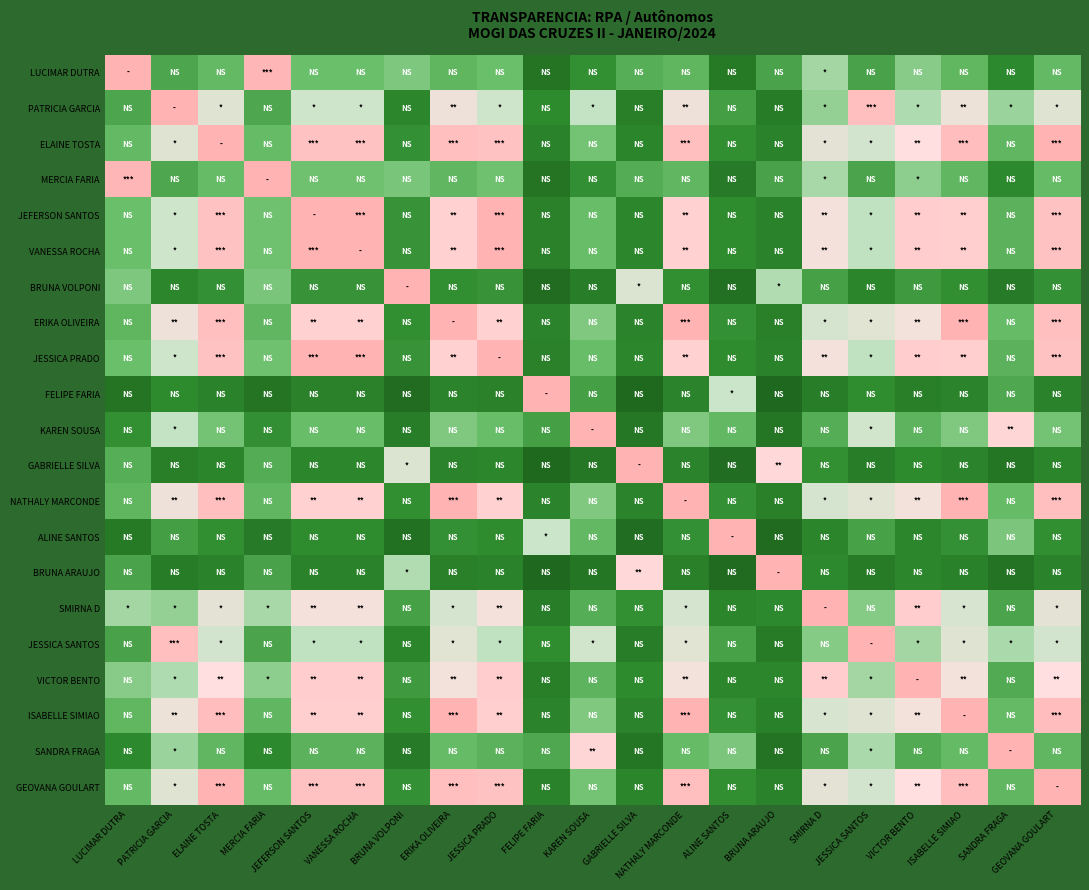

Reading left to right, transcribe all the data shown in this chart.

LUCIMAR DUTRA: LUCIMAR DUTRA=1.0	PATRICIA GARCIA=0.5	ELAINE TOSTA=0.6	MERCIA FARIA=1.0	JEFERSON SANTOS=0.7	VANESSA ROCHA=0.7	BRUNA VOLPONI=0.7	ERIKA OLIVEIRA=0.6	JESSICA PRADO=0.7	FELIPE FARIA=0.2	KAREN SOUSA=0.4	GABRIELLE SILVA=0.6	NATHALY MARCONDE=0.6	ALINE SANTOS=0.3	BRUNA ARAUJO=0.5	SMIRNA D=0.7	JESSICA SANTOS=0.5	VICTOR BENTO=0.7	ISABELLE SIMIAO=0.6	SANDRA FRAGA=0.4	GEOVANA GOULART=0.6
PATRICIA GARCIA: LUCIMAR DUTRA=0.5	PATRICIA GARCIA=1.0	ELAINE TOSTA=0.8	MERCIA FARIA=0.5	JEFERSON SANTOS=0.8	VANESSA ROCHA=0.8	BRUNA VOLPONI=0.4	ERIKA OLIVEIRA=0.9	JESSICA PRADO=0.8	FELIPE FARIA=0.4	KAREN SOUSA=0.8	GABRIELLE SILVA=0.3	NATHALY MARCONDE=0.9	ALINE SANTOS=0.5	BRUNA ARAUJO=0.3	SMIRNA D=0.7	JESSICA SANTOS=1.0	VICTOR BENTO=0.8	ISABELLE SIMIAO=0.9	SANDRA FRAGA=0.7	GEOVANA GOULART=0.8
ELAINE TOSTA: LUCIMAR DUTRA=0.6	PATRICIA GARCIA=0.8	ELAINE TOSTA=1.0	MERCIA FARIA=0.6	JEFERSON SANTOS=1.0	VANESSA ROCHA=1.0	BRUNA VOLPONI=0.4	ERIKA OLIVEIRA=1.0	JESSICA PRADO=1.0	FELIPE FARIA=0.3	KAREN SOUSA=0.7	GABRIELLE SILVA=0.4	NATHALY MARCONDE=1.0	ALINE SANTOS=0.4	BRUNA ARAUJO=0.3	SMIRNA D=0.8	JESSICA SANTOS=0.8	VICTOR BENTO=0.9	ISABELLE SIMIAO=1.0	SANDRA FRAGA=0.6	GEOVANA GOULART=1.0
MERCIA FARIA: LUCIMAR DUTRA=1.0	PATRICIA GARCIA=0.5	ELAINE TOSTA=0.6	MERCIA FARIA=1.0	JEFERSON SANTOS=0.7	VANESSA ROCHA=0.7	BRUNA VOLPONI=0.7	ERIKA OLIVEIRA=0.6	JESSICA PRADO=0.7	FELIPE FARIA=0.2	KAREN SOUSA=0.4	GABRIELLE SILVA=0.6	NATHALY MARCONDE=0.6	ALINE SANTOS=0.3	BRUNA ARAUJO=0.5	SMIRNA D=0.7	JESSICA SANTOS=0.5	VICTOR BENTO=0.7	ISABELLE SIMIAO=0.6	SANDRA FRAGA=0.4	GEOVANA GOULART=0.6
JEFERSON SANTOS: LUCIMAR DUTRA=0.7	PATRICIA GARCIA=0.8	ELAINE TOSTA=1.0	MERCIA FARIA=0.7	JEFERSON SANTOS=1.0	VANESSA ROCHA=1.0	BRUNA VOLPONI=0.4	ERIKA OLIVEIRA=0.9	JESSICA PRADO=1.0	FELIPE FARIA=0.3	KAREN SOUSA=0.6	GABRIELLE SILVA=0.4	NATHALY MARCONDE=0.9	ALINE SANTOS=0.4	BRUNA ARAUJO=0.3	SMIRNA D=0.9	JESSICA SANTOS=0.8	VICTOR BENTO=0.9	ISABELLE SIMIAO=0.9	SANDRA FRAGA=0.6	GEOVANA GOULART=1.0
VANESSA ROCHA: LUCIMAR DUTRA=0.7	PATRICIA GARCIA=0.8	ELAINE TOSTA=1.0	MERCIA FARIA=0.7	JEFERSON SANTOS=1.0	VANESSA ROCHA=1.0	BRUNA VOLPONI=0.4	ERIKA OLIVEIRA=0.9	JESSICA PRADO=1.0	FELIPE FARIA=0.3	KAREN SOUSA=0.6	GABRIELLE SILVA=0.4	NATHALY MARCONDE=0.9	ALINE SANTOS=0.4	BRUNA ARAUJO=0.3	SMIRNA D=0.9	JESSICA SANTOS=0.8	VICTOR BENTO=0.9	ISABELLE SIMIAO=0.9	SANDRA FRAGA=0.6	GEOVANA GOULART=1.0
BRUNA VOLPONI: LUCIMAR DUTRA=0.7	PATRICIA GARCIA=0.4	ELAINE TOSTA=0.4	MERCIA FARIA=0.7	JEFERSON SANTOS=0.4	VANESSA ROCHA=0.4	BRUNA VOLPONI=1.0	ERIKA OLIVEIRA=0.4	JESSICA PRADO=0.4	FELIPE FARIA=0.1	KAREN SOUSA=0.3	GABRIELLE SILVA=0.8	NATHALY MARCONDE=0.4	ALINE SANTOS=0.2	BRUNA ARAUJO=0.8	SMIRNA D=0.5	JESSICA SANTOS=0.4	VICTOR BENTO=0.5	ISABELLE SIMIAO=0.4	SANDRA FRAGA=0.3	GEOVANA GOULART=0.4
ERIKA OLIVEIRA: LUCIMAR DUTRA=0.6	PATRICIA GARCIA=0.9	ELAINE TOSTA=1.0	MERCIA FARIA=0.6	JEFERSON SANTOS=0.9	VANESSA ROCHA=0.9	BRUNA VOLPONI=0.4	ERIKA OLIVEIRA=1.0	JESSICA PRADO=0.9	FELIPE FARIA=0.3	KAREN SOUSA=0.7	GABRIELLE SILVA=0.3	NATHALY MARCONDE=1.0	ALINE SANTOS=0.4	BRUNA ARAUJO=0.3	SMIRNA D=0.8	JESSICA SANTOS=0.8	VICTOR BENTO=0.9	ISABELLE SIMIAO=1.0	SANDRA FRAGA=0.6	GEOVANA GOULART=1.0
JESSICA PRADO: LUCIMAR DUTRA=0.7	PATRICIA GARCIA=0.8	ELAINE TOSTA=1.0	MERCIA FARIA=0.7	JEFERSON SANTOS=1.0	VANESSA ROCHA=1.0	BRUNA VOLPONI=0.4	ERIKA OLIVEIRA=0.9	JESSICA PRADO=1.0	FELIPE FARIA=0.3	KAREN SOUSA=0.6	GABRIELLE SILVA=0.4	NATHALY MARCONDE=0.9	ALINE SANTOS=0.4	BRUNA ARAUJO=0.3	SMIRNA D=0.9	JESSICA SANTOS=0.8	VICTOR BENTO=0.9	ISABELLE SIMIAO=0.9	SANDRA FRAGA=0.6	GEOVANA GOULART=1.0
FELIPE FARIA: LUCIMAR DUTRA=0.2	PATRICIA GARCIA=0.4	ELAINE TOSTA=0.3	MERCIA FARIA=0.2	JEFERSON SANTOS=0.3	VANESSA ROCHA=0.3	BRUNA VOLPONI=0.1	ERIKA OLIVEIRA=0.3	JESSICA PRADO=0.3	FELIPE FARIA=1.0	KAREN SOUSA=0.5	GABRIELLE SILVA=0.1	NATHALY MARCONDE=0.3	ALINE SANTOS=0.8	BRUNA ARAUJO=0.1	SMIRNA D=0.3	JESSICA SANTOS=0.4	VICTOR BENTO=0.3	ISABELLE SIMIAO=0.3	SANDRA FRAGA=0.5	GEOVANA GOULART=0.3
KAREN SOUSA: LUCIMAR DUTRA=0.4	PATRICIA GARCIA=0.8	ELAINE TOSTA=0.7	MERCIA FARIA=0.4	JEFERSON SANTOS=0.6	VANESSA ROCHA=0.6	BRUNA VOLPONI=0.3	ERIKA OLIVEIRA=0.7	JESSICA PRADO=0.6	FELIPE FARIA=0.5	KAREN SOUSA=1.0	GABRIELLE SILVA=0.2	NATHALY MARCONDE=0.7	ALINE SANTOS=0.6	BRUNA ARAUJO=0.2	SMIRNA D=0.6	JESSICA SANTOS=0.8	VICTOR BENTO=0.6	ISABELLE SIMIAO=0.7	SANDRA FRAGA=0.9	GEOVANA GOULART=0.7
GABRIELLE SILVA: LUCIMAR DUTRA=0.6	PATRICIA GARCIA=0.3	ELAINE TOSTA=0.4	MERCIA FARIA=0.6	JEFERSON SANTOS=0.4	VANESSA ROCHA=0.4	BRUNA VOLPONI=0.8	ERIKA OLIVEIRA=0.3	JESSICA PRADO=0.4	FELIPE FARIA=0.1	KAREN SOUSA=0.2	GABRIELLE SILVA=1.0	NATHALY MARCONDE=0.3	ALINE SANTOS=0.1	BRUNA ARAUJO=0.9	SMIRNA D=0.4	JESSICA SANTOS=0.3	VICTOR BENTO=0.4	ISABELLE SIMIAO=0.3	SANDRA FRAGA=0.2	GEOVANA GOULART=0.4
NATHALY MARCONDE: LUCIMAR DUTRA=0.6	PATRICIA GARCIA=0.9	ELAINE TOSTA=1.0	MERCIA FARIA=0.6	JEFERSON SANTOS=0.9	VANESSA ROCHA=0.9	BRUNA VOLPONI=0.4	ERIKA OLIVEIRA=1.0	JESSICA PRADO=0.9	FELIPE FARIA=0.3	KAREN SOUSA=0.7	GABRIELLE SILVA=0.3	NATHALY MARCONDE=1.0	ALINE SANTOS=0.4	BRUNA ARAUJO=0.3	SMIRNA D=0.8	JESSICA SANTOS=0.8	VICTOR BENTO=0.9	ISABELLE SIMIAO=1.0	SANDRA FRAGA=0.6	GEOVANA GOULART=1.0
ALINE SANTOS: LUCIMAR DUTRA=0.3	PATRICIA GARCIA=0.5	ELAINE TOSTA=0.4	MERCIA FARIA=0.3	JEFERSON SANTOS=0.4	VANESSA ROCHA=0.4	BRUNA VOLPONI=0.2	ERIKA OLIVEIRA=0.4	JESSICA PRADO=0.4	FELIPE FARIA=0.8	KAREN SOUSA=0.6	GABRIELLE SILVA=0.1	NATHALY MARCONDE=0.4	ALINE SANTOS=1.0	BRUNA ARAUJO=0.1	SMIRNA D=0.4	JESSICA SANTOS=0.5	VICTOR BENTO=0.4	ISABELLE SIMIAO=0.4	SANDRA FRAGA=0.7	GEOVANA GOULART=0.4
BRUNA ARAUJO: LUCIMAR DUTRA=0.5	PATRICIA GARCIA=0.3	ELAINE TOSTA=0.3	MERCIA FARIA=0.5	JEFERSON SANTOS=0.3	VANESSA ROCHA=0.3	BRUNA VOLPONI=0.8	ERIKA OLIVEIRA=0.3	JESSICA PRADO=0.3	FELIPE FARIA=0.1	KAREN SOUSA=0.2	GABRIELLE SILVA=0.9	NATHALY MARCONDE=0.3	ALINE SANTOS=0.1	BRUNA ARAUJO=1.0	SMIRNA D=0.4	JESSICA SANTOS=0.3	VICTOR BENTO=0.4	ISABELLE SIMIAO=0.3	SANDRA FRAGA=0.2	GEOVANA GOULART=0.3
SMIRNA D: LUCIMAR DUTRA=0.7	PATRICIA GARCIA=0.7	ELAINE TOSTA=0.8	MERCIA FARIA=0.7	JEFERSON SANTOS=0.9	VANESSA ROCHA=0.9	BRUNA VOLPONI=0.5	ERIKA OLIVEIRA=0.8	JESSICA PRADO=0.9	FELIPE FARIA=0.3	KAREN SOUSA=0.6	GABRIELLE SILVA=0.4	NATHALY MARCONDE=0.8	ALINE SANTOS=0.4	BRUNA ARAUJO=0.4	SMIRNA D=1.0	JESSICA SANTOS=0.7	VICTOR BENTO=0.9	ISABELLE SIMIAO=0.8	SANDRA FRAGA=0.5	GEOVANA GOULART=0.8
JESSICA SANTOS: LUCIMAR DUTRA=0.5	PATRICIA GARCIA=1.0	ELAINE TOSTA=0.8	MERCIA FARIA=0.5	JEFERSON SANTOS=0.8	VANESSA ROCHA=0.8	BRUNA VOLPONI=0.4	ERIKA OLIVEIRA=0.8	JESSICA PRADO=0.8	FELIPE FARIA=0.4	KAREN SOUSA=0.8	GABRIELLE SILVA=0.3	NATHALY MARCONDE=0.8	ALINE SANTOS=0.5	BRUNA ARAUJO=0.3	SMIRNA D=0.7	JESSICA SANTOS=1.0	VICTOR BENTO=0.7	ISABELLE SIMIAO=0.8	SANDRA FRAGA=0.8	GEOVANA GOULART=0.8
VICTOR BENTO: LUCIMAR DUTRA=0.7	PATRICIA GARCIA=0.8	ELAINE TOSTA=0.9	MERCIA FARIA=0.7	JEFERSON SANTOS=0.9	VANESSA ROCHA=0.9	BRUNA VOLPONI=0.5	ERIKA OLIVEIRA=0.9	JESSICA PRADO=0.9	FELIPE FARIA=0.3	KAREN SOUSA=0.6	GABRIELLE SILVA=0.4	NATHALY MARCONDE=0.9	ALINE SANTOS=0.4	BRUNA ARAUJO=0.4	SMIRNA D=0.9	JESSICA SANTOS=0.7	VICTOR BENTO=1.0	ISABELLE SIMIAO=0.9	SANDRA FRAGA=0.6	GEOVANA GOULART=0.9
ISABELLE SIMIAO: LUCIMAR DUTRA=0.6	PATRICIA GARCIA=0.9	ELAINE TOSTA=1.0	MERCIA FARIA=0.6	JEFERSON SANTOS=0.9	VANESSA ROCHA=0.9	BRUNA VOLPONI=0.4	ERIKA OLIVEIRA=1.0	JESSICA PRADO=0.9	FELIPE FARIA=0.3	KAREN SOUSA=0.7	GABRIELLE SILVA=0.3	NATHALY MARCONDE=1.0	ALINE SANTOS=0.4	BRUNA ARAUJO=0.3	SMIRNA D=0.8	JESSICA SANTOS=0.8	VICTOR BENTO=0.9	ISABELLE SIMIAO=1.0	SANDRA FRAGA=0.6	GEOVANA GOULART=1.0
SANDRA FRAGA: LUCIMAR DUTRA=0.4	PATRICIA GARCIA=0.7	ELAINE TOSTA=0.6	MERCIA FARIA=0.4	JEFERSON SANTOS=0.6	VANESSA ROCHA=0.6	BRUNA VOLPONI=0.3	ERIKA OLIVEIRA=0.6	JESSICA PRADO=0.6	FELIPE FARIA=0.5	KAREN SOUSA=0.9	GABRIELLE SILVA=0.2	NATHALY MARCONDE=0.6	ALINE SANTOS=0.7	BRUNA ARAUJO=0.2	SMIRNA D=0.5	JESSICA SANTOS=0.8	VICTOR BENTO=0.6	ISABELLE SIMIAO=0.6	SANDRA FRAGA=1.0	GEOVANA GOULART=0.6
GEOVANA GOULART: LUCIMAR DUTRA=0.6	PATRICIA GARCIA=0.8	ELAINE TOSTA=1.0	MERCIA FARIA=0.6	JEFERSON SANTOS=1.0	VANESSA ROCHA=1.0	BRUNA VOLPONI=0.4	ERIKA OLIVEIRA=1.0	JESSICA PRADO=1.0	FELIPE FARIA=0.3	KAREN SOUSA=0.7	GABRIELLE SILVA=0.4	NATHALY MARCONDE=1.0	ALINE SANTOS=0.4	BRUNA ARAUJO=0.3	SMIRNA D=0.8	JESSICA SANTOS=0.8	VICTOR BENTO=0.9	ISABELLE SIMIAO=1.0	SANDRA FRAGA=0.6	GEOVANA GOULART=1.0